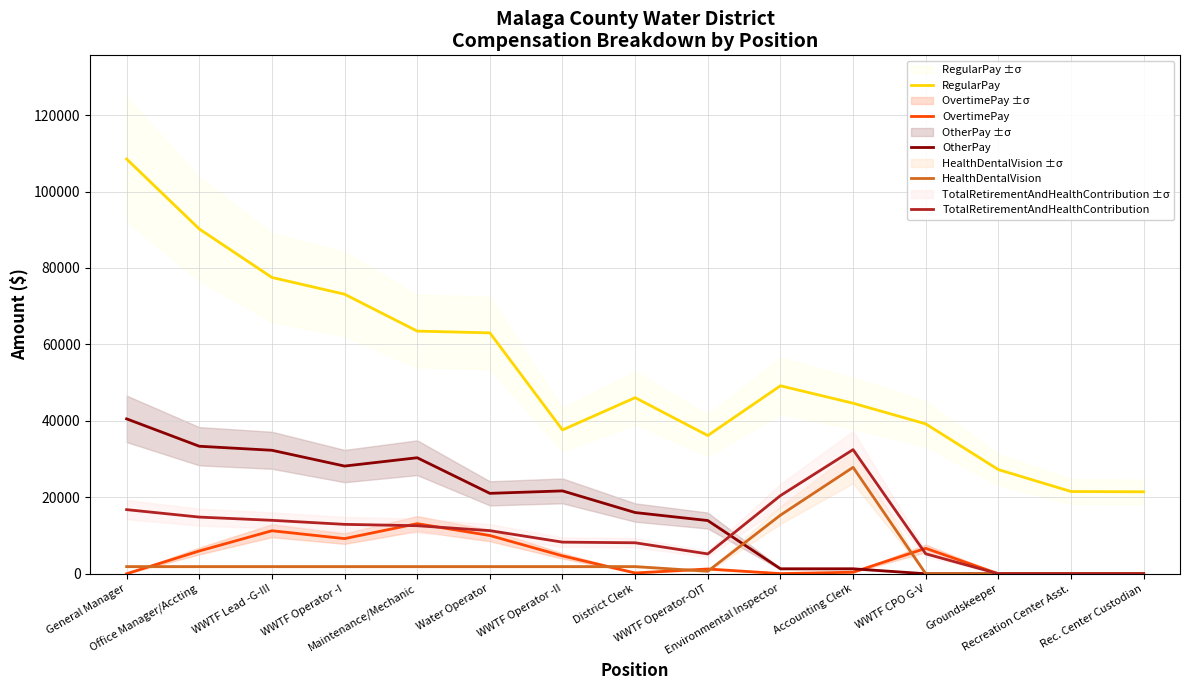

What is the difference between the OvertimePay values at General Manager and Accounting Clerk?

404